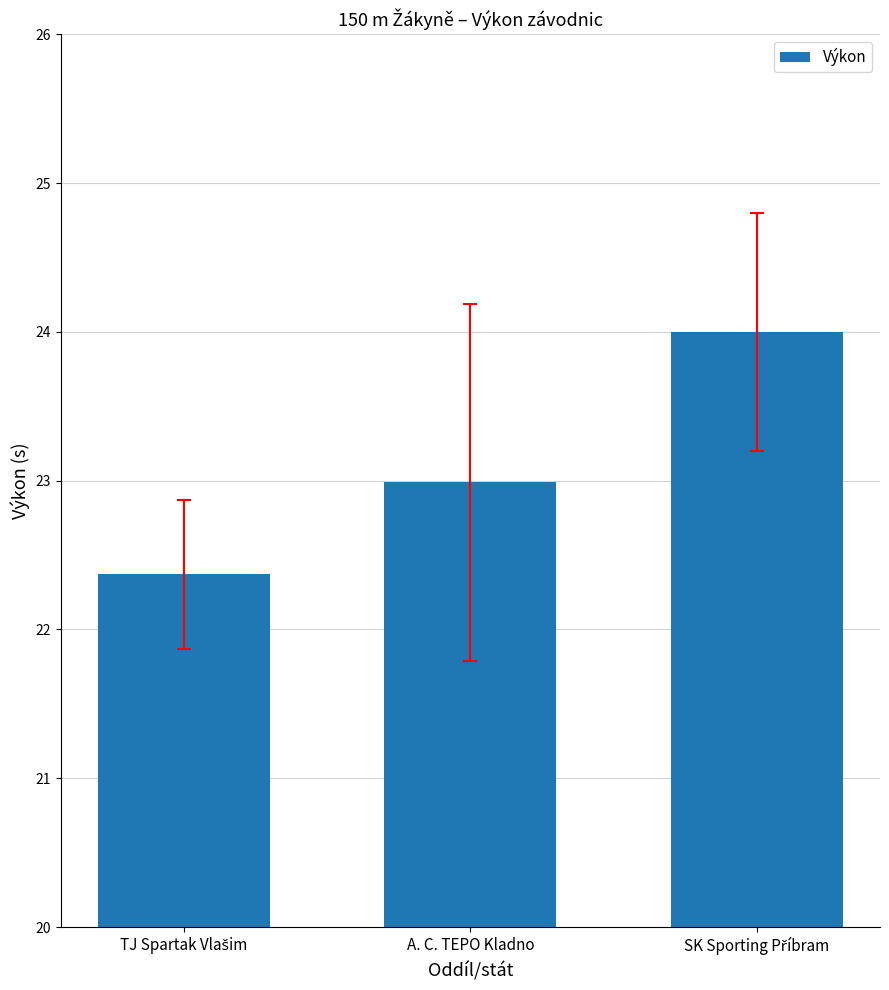

What is the value of the 2nd bar from the left?

23.0